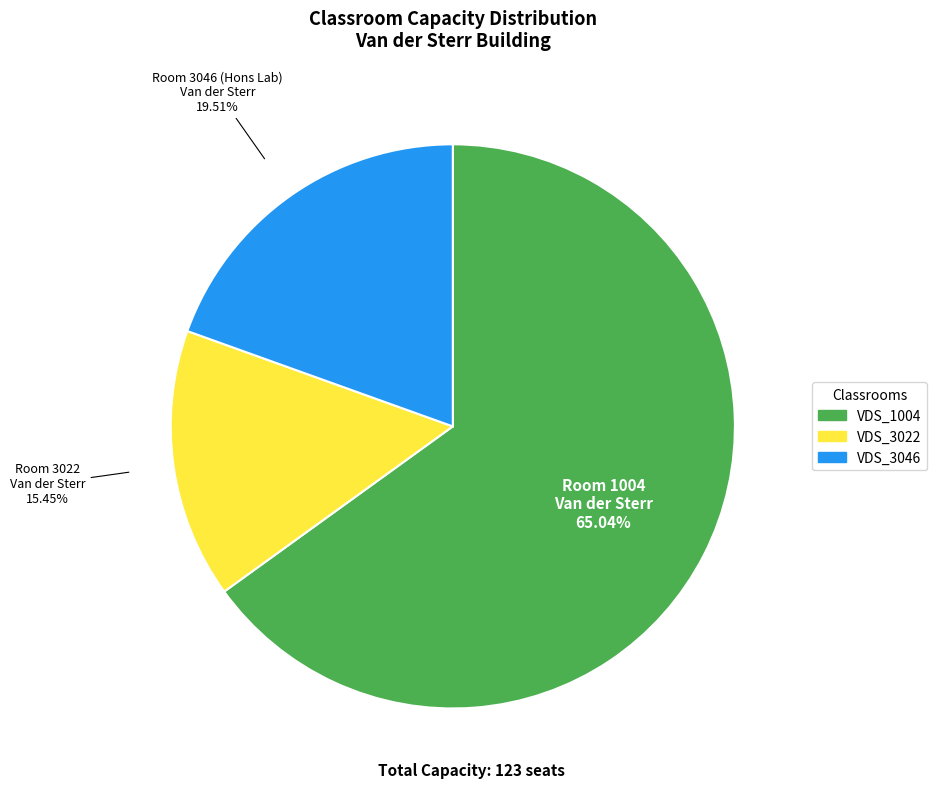

Do VDS_3022 and VDS_1004 together represent more than half of the pie?

Yes